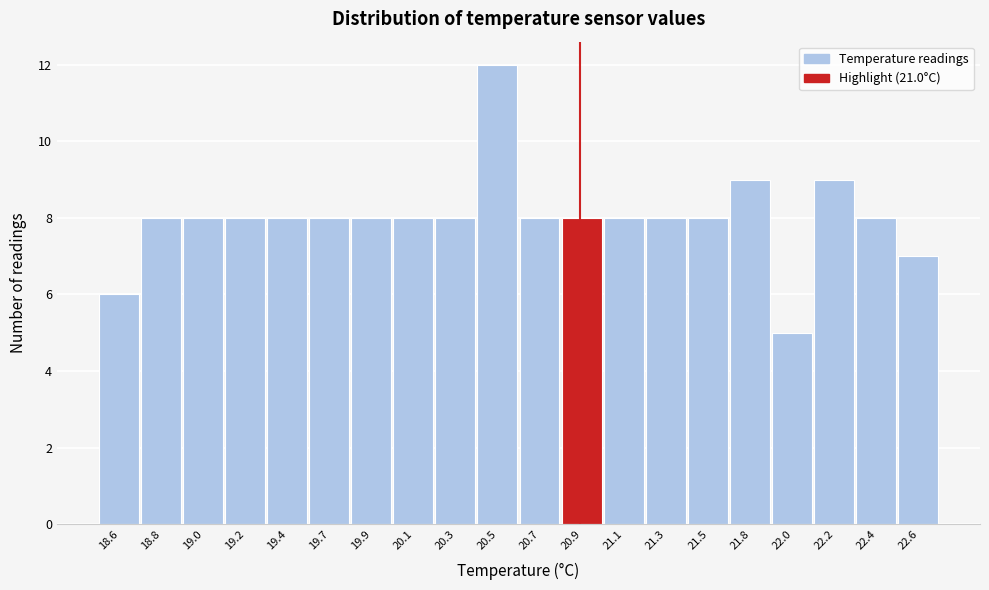

Reading left to right, list all the values displayed in this chart.

6	8	8	8	8	8	8	8	8	12	8	8	8	8	8	9	5	9	8	7